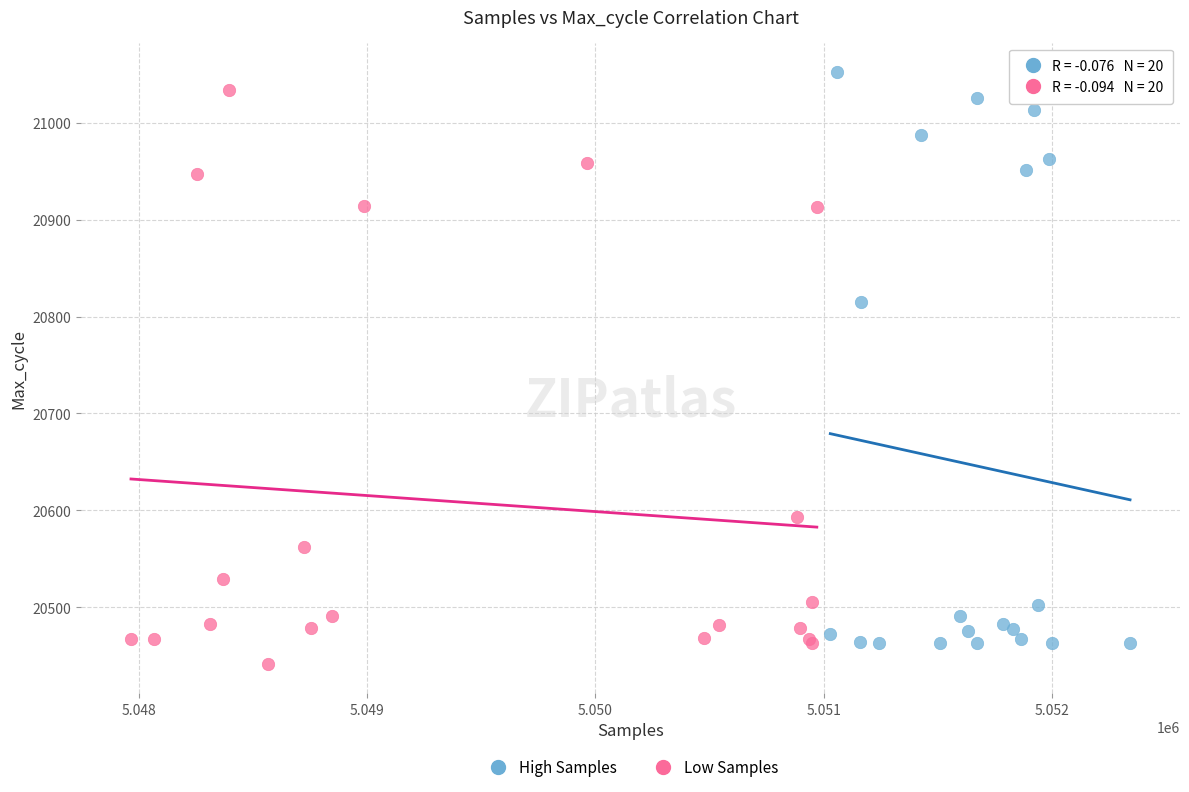

What are all the series names shown in the legend?

High Samples, Low Samples